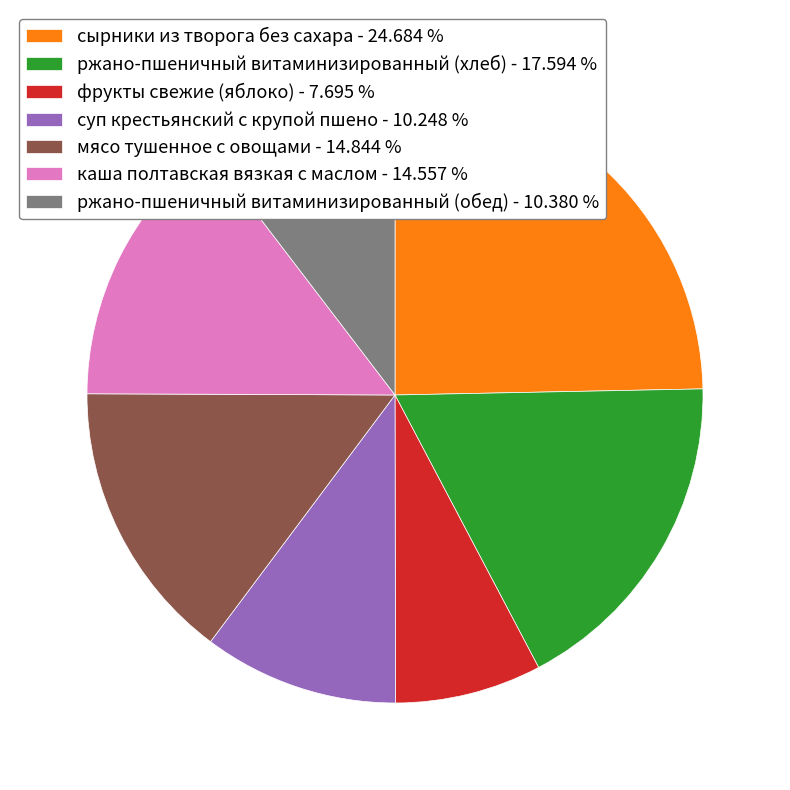

What is the ratio of the value at каша полтавская вязкая с маслом - 14.557 % to the value at фрукты свежие (яблоко) - 7.695 %?

1.9